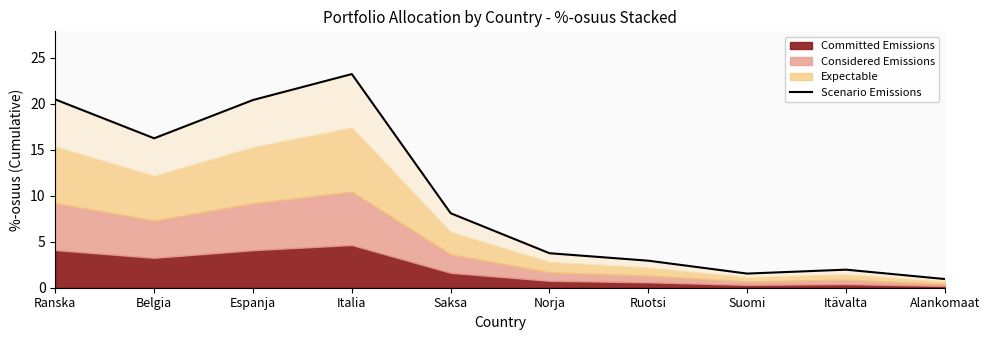

Read the value at Alankomaat.

0.9